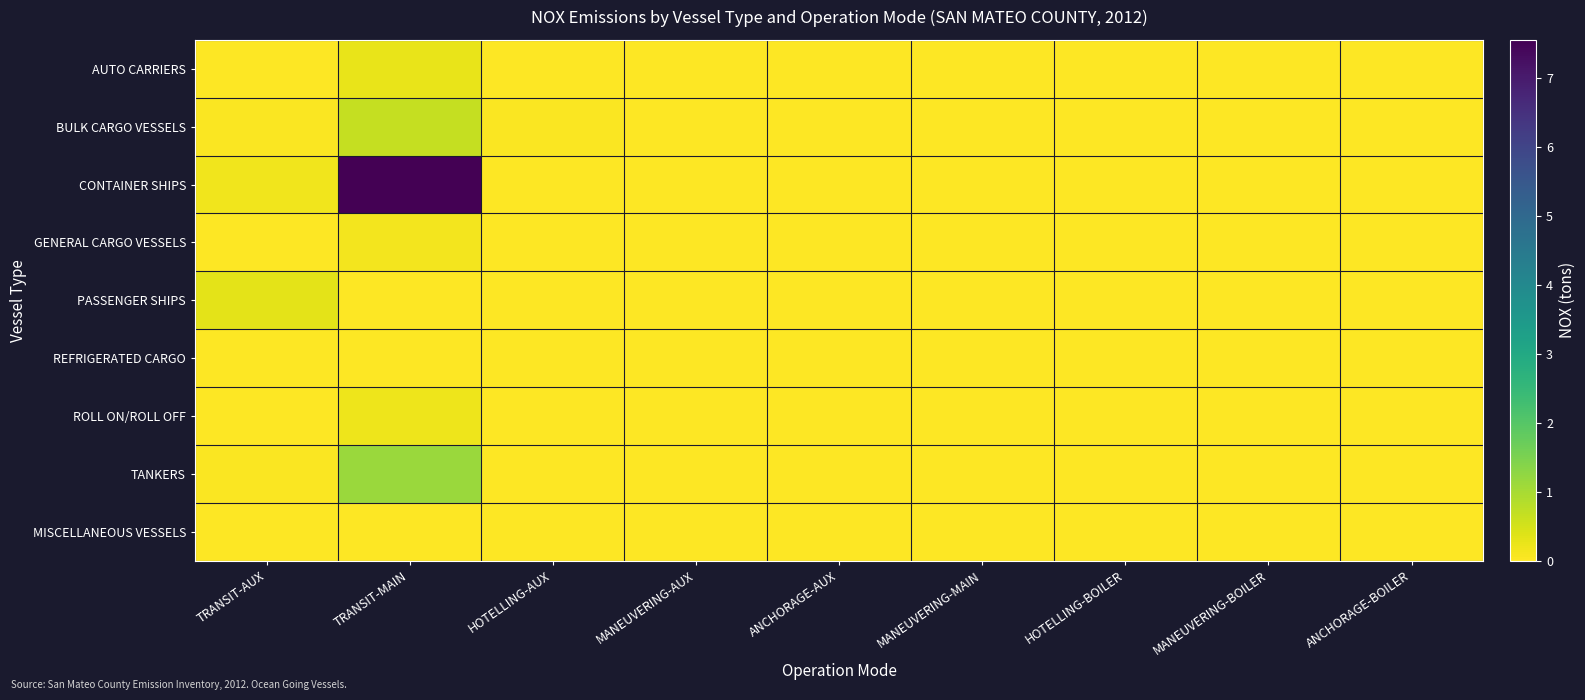

Which series has the largest range (max minus min)?

CONTAINER SHIPS